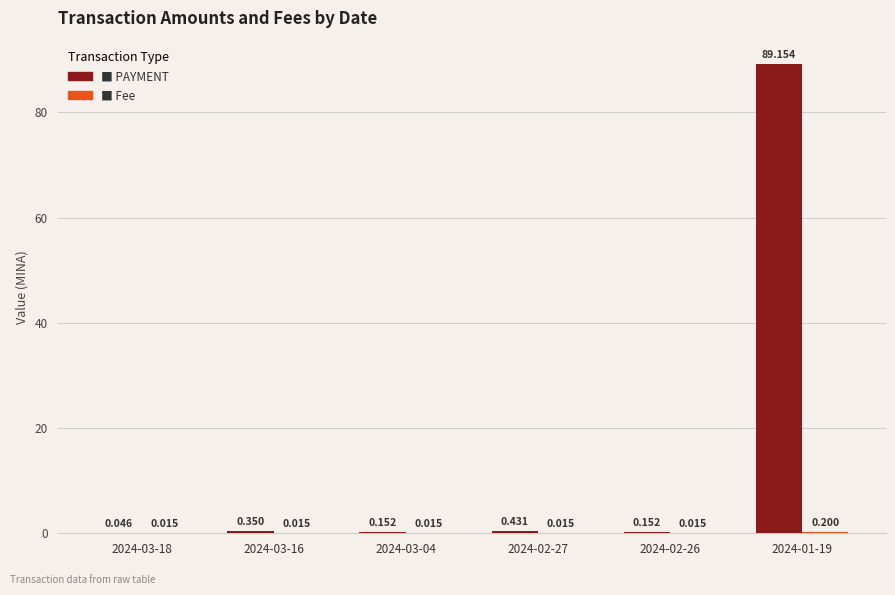

What position from the right is 2024-03-18?

6